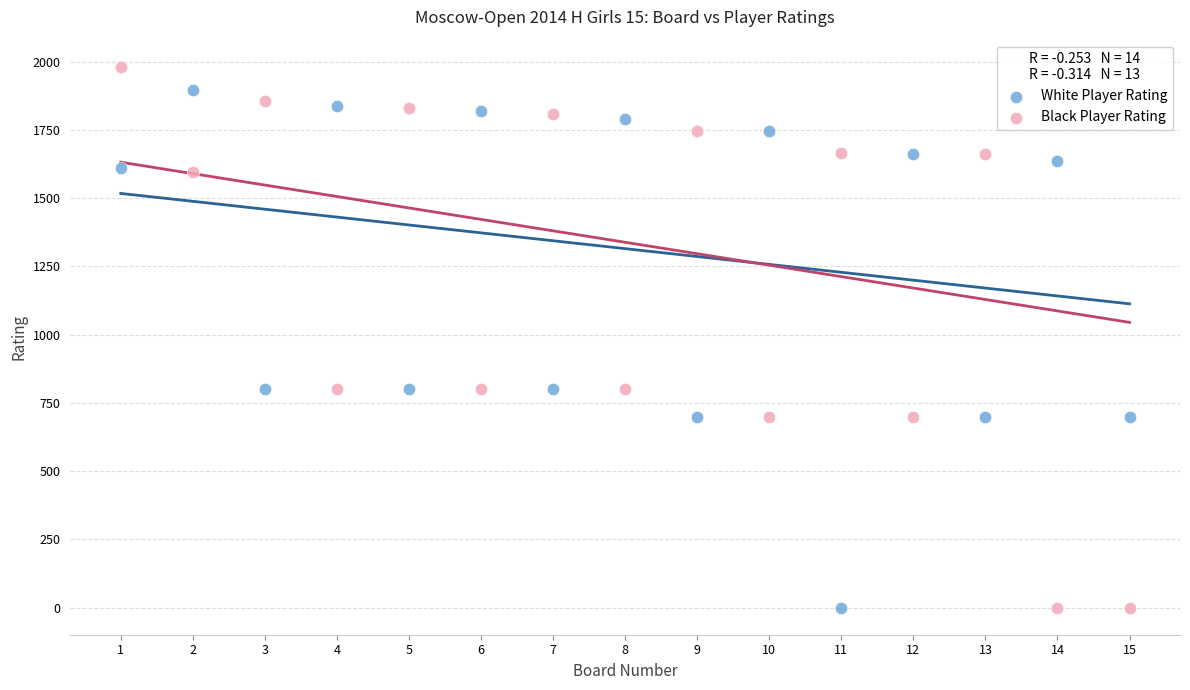

What are all the series names shown in the legend?

White Player Rating, Black Player Rating